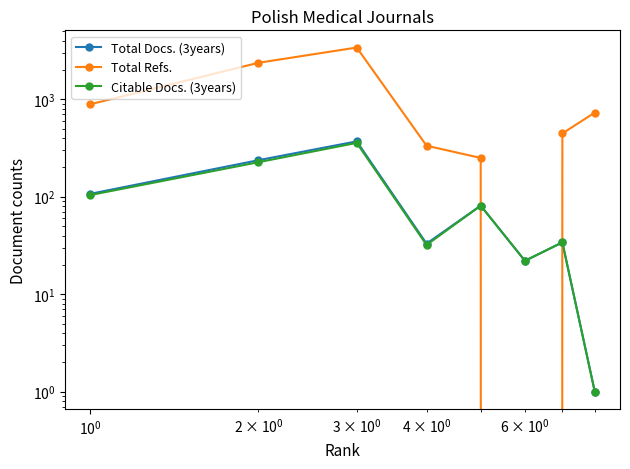

True or false: Citable Docs. (3years) has more than 1 points higher than both neighbors.

True